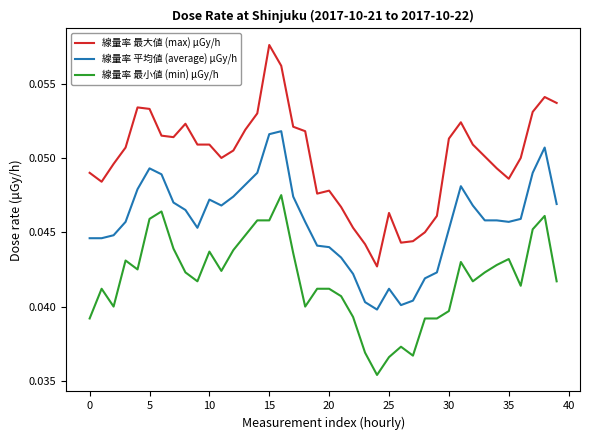

What are all the series names shown in the legend?

線量率 最大値 (max) μGy/h, 線量率 平均値 (average) μGy/h, 線量率 最小値 (min) μGy/h